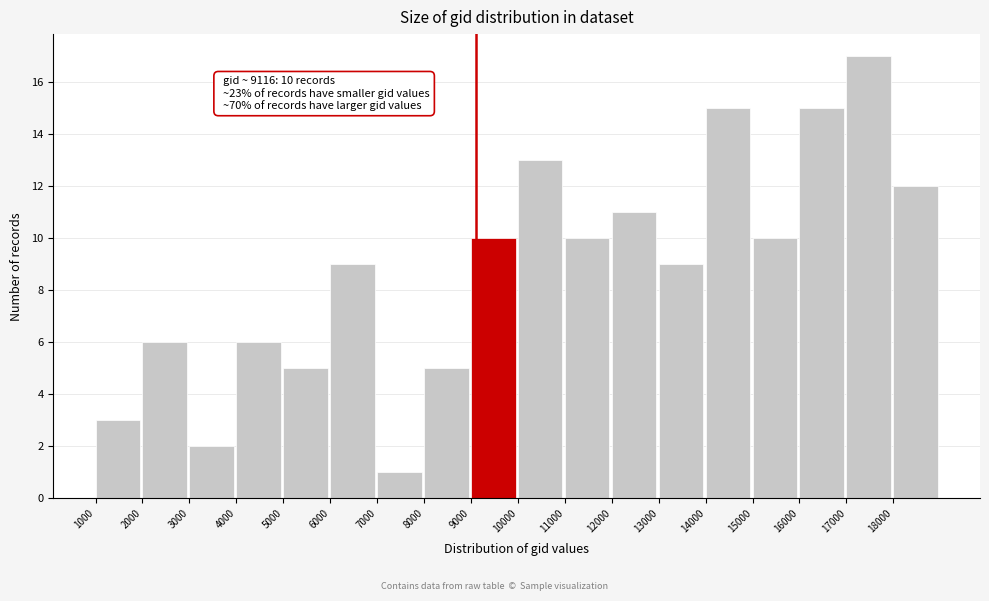

Which range on the x-axis has the tallest bar?

17000 to 18000